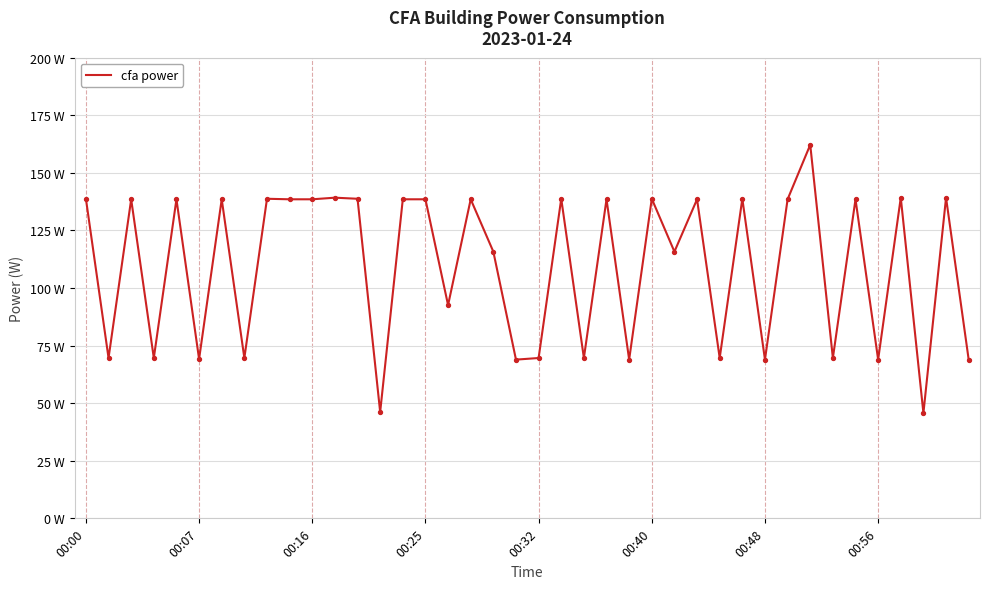

Does the chart have visible grid lines?

Yes